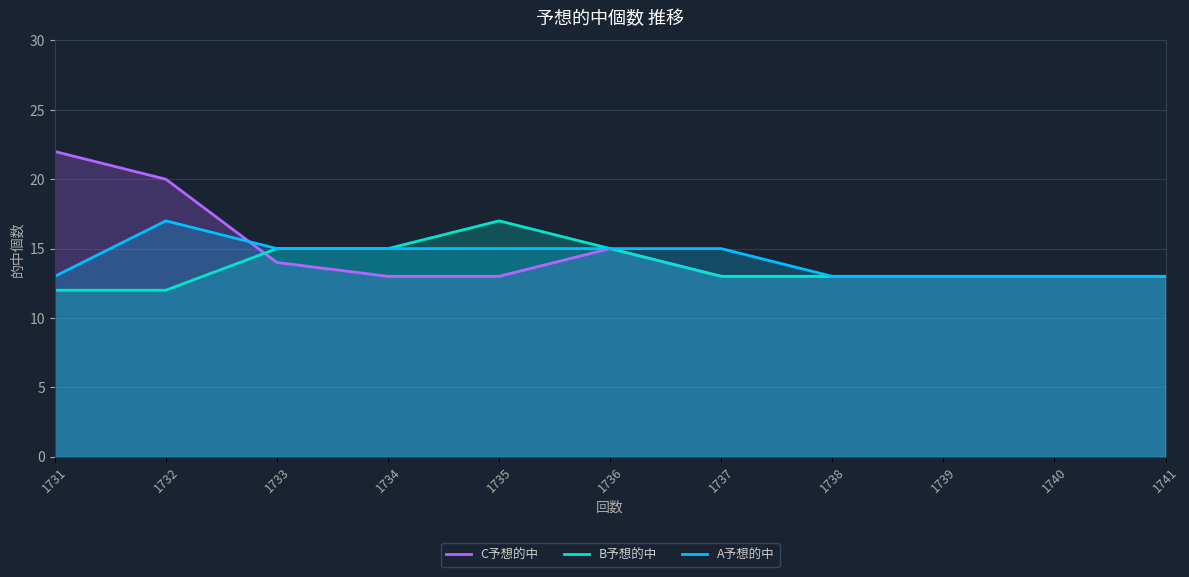

At how many categories does at least one series exceed 21?

1